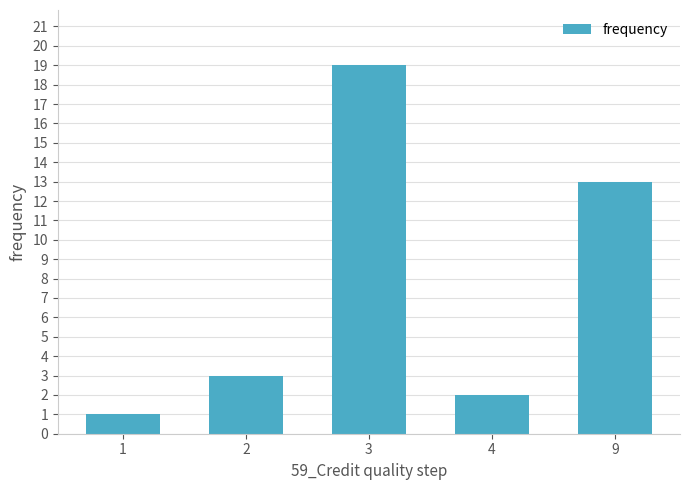

What is the difference between the maximum and minimum values?

18